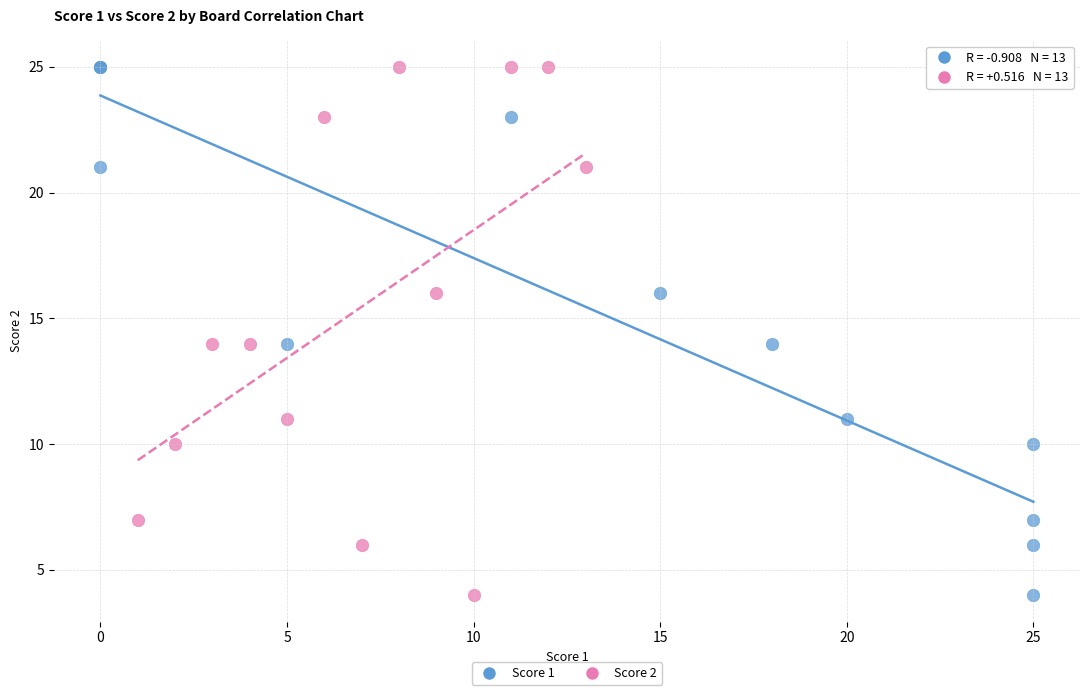

What are all the series names shown in the legend?

Score 1, Score 2